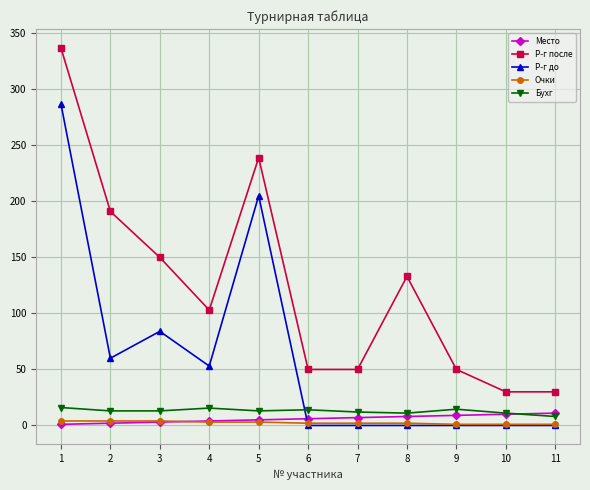

True or false: Р-г до has more than 1 interior local peaks.

True